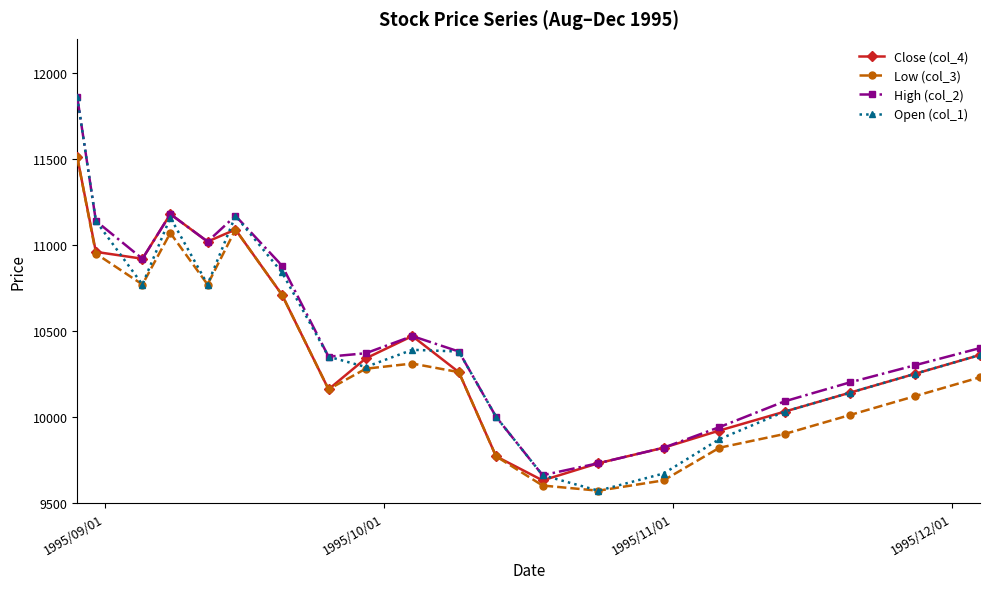

What is the value of the Close (col_4) point at the 19th from the left?

10250